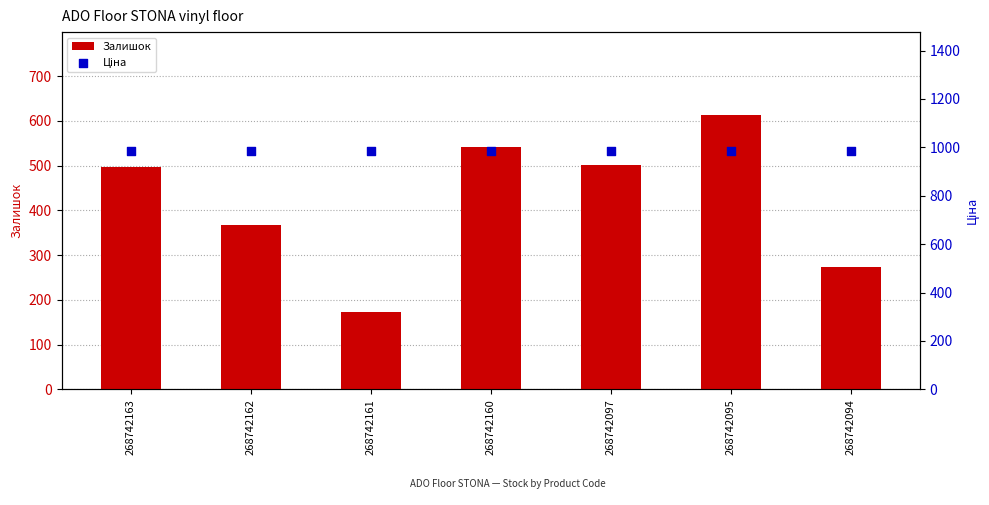

Which series reaches the minimum Y coordinate?

Залишок